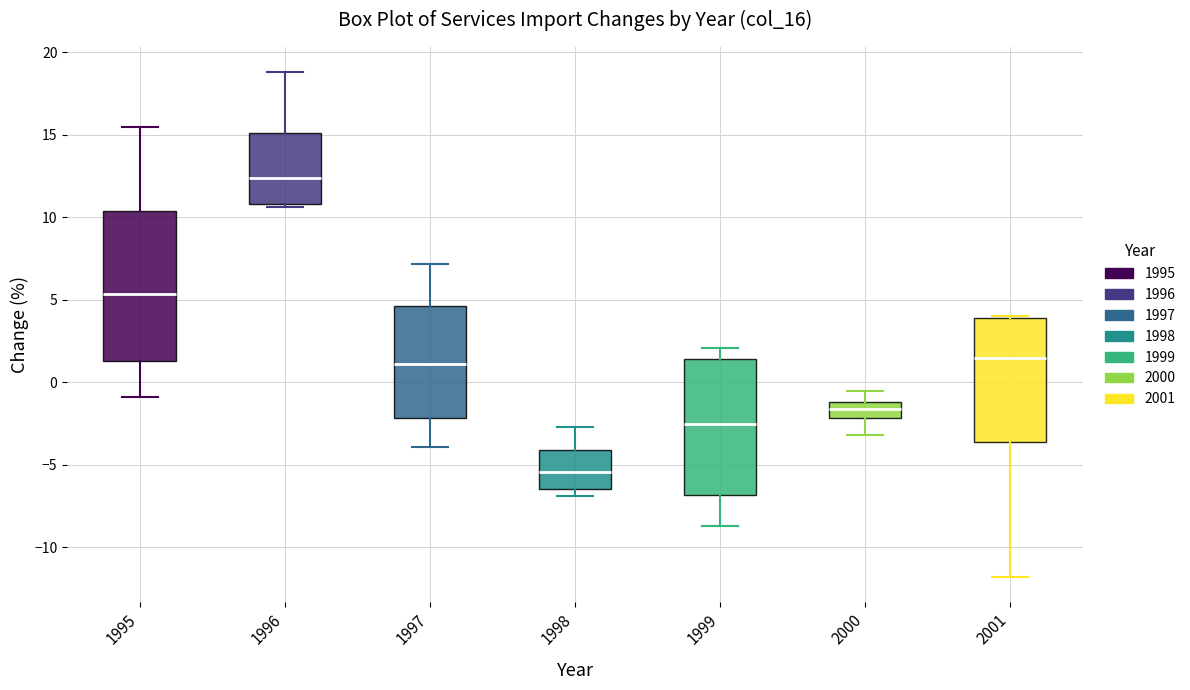

Where does the lower whisker of the box at x = 1999 end on the y-axis? The values are not printed on the chart, so give them approximately, as read against the axis.

-8.5